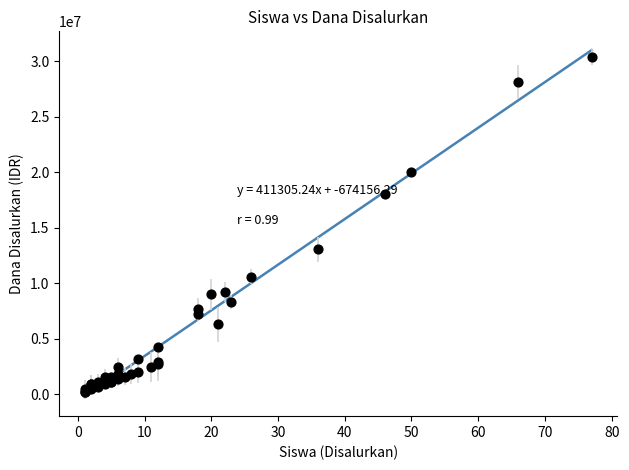

What Y value in the scatter plot is closest to 15300000?

13050000